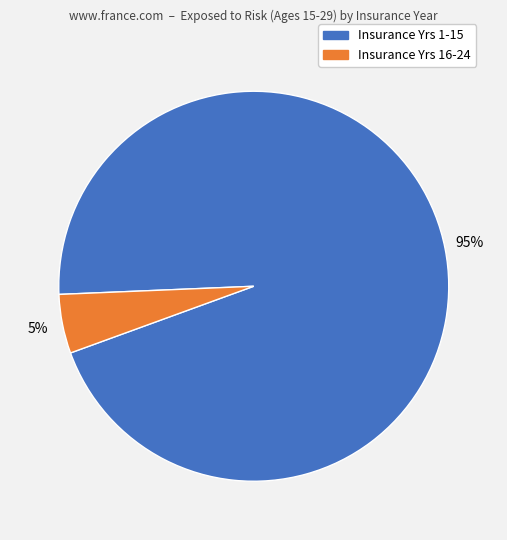

To the nearest percent, what is the average slice percentage?

50%